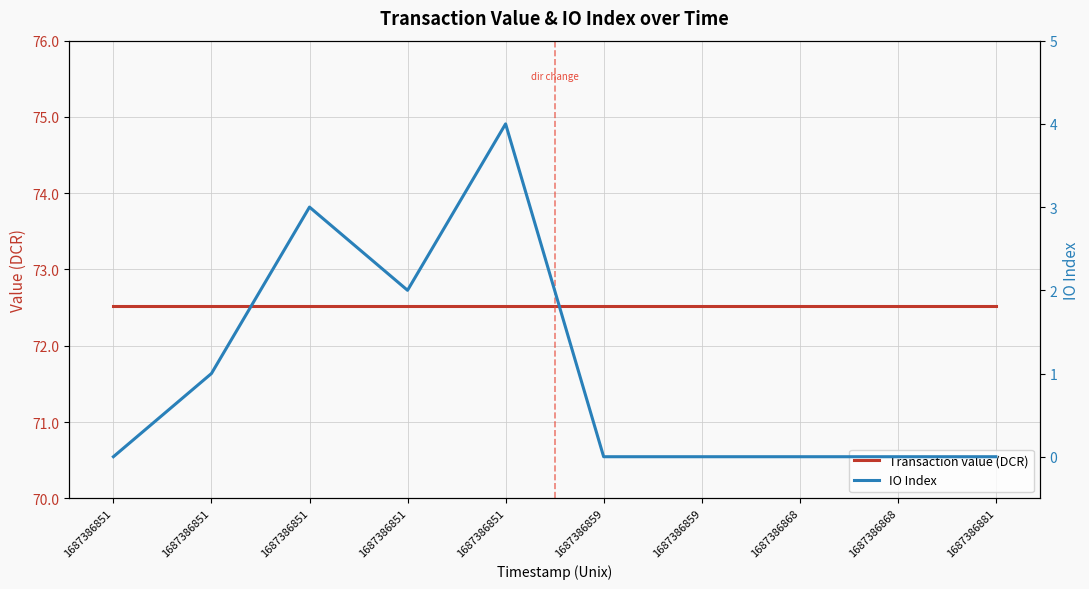

Rank the series at 1687386859 from highest to lowest value.

Transaction value (DCR), IO Index